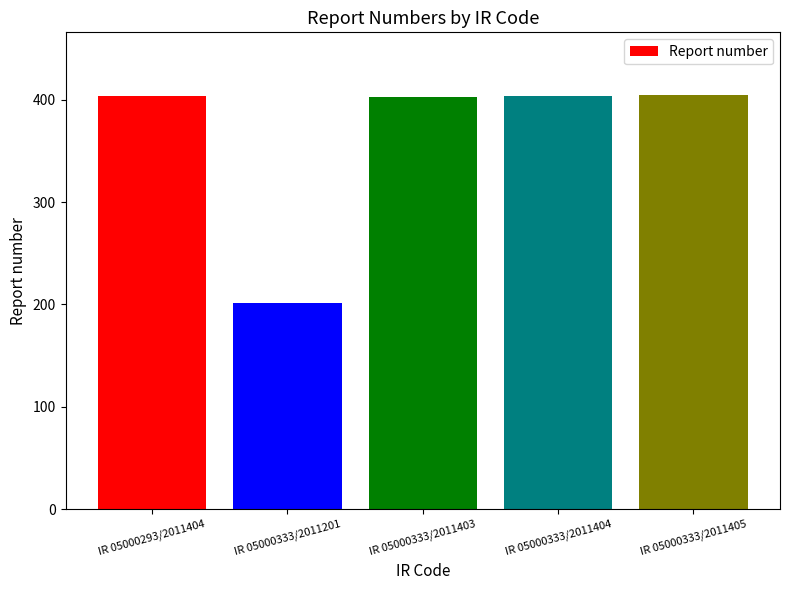

Approximately how many times larger is the value at IR 05000333/2011404 compared to IR 05000333/2011405?

1.0